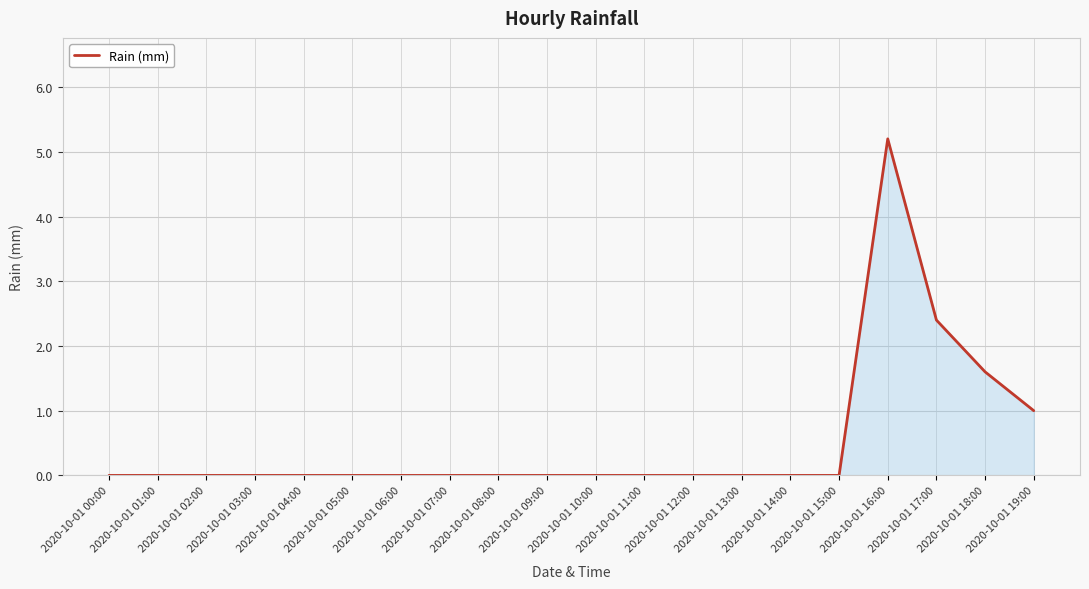

Between 2020-10-01 19:00 and 2020-10-01 06:00, which is larger?

2020-10-01 19:00